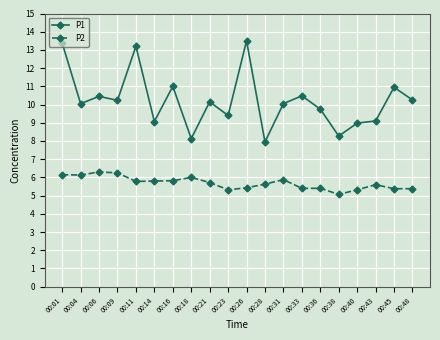

What is the total value across all series at 00:04?

16.2